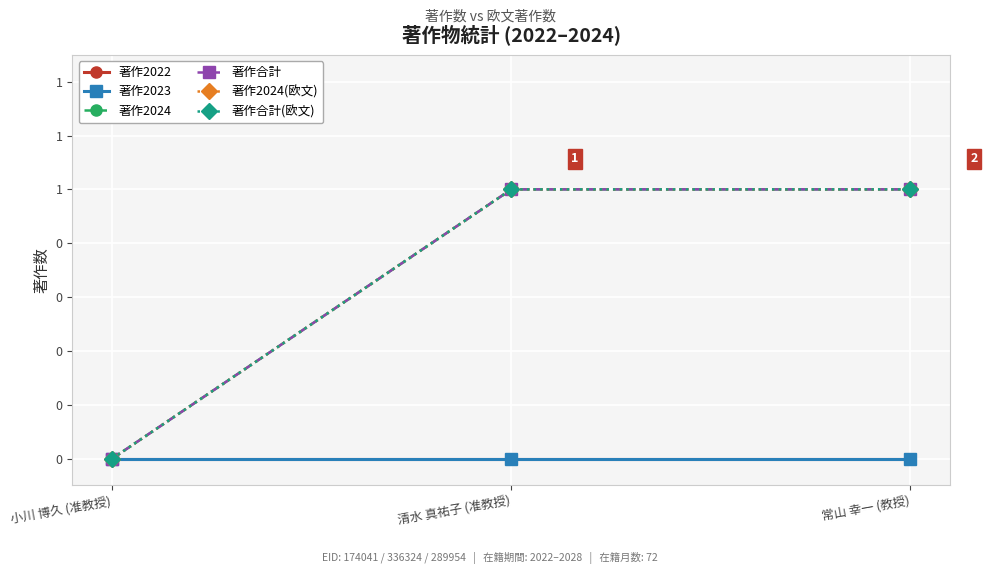

What is the sum of the 著作2024(欧文) values at 清水 真祐子 (准教授) and 常山 幸一 (教授)?

2